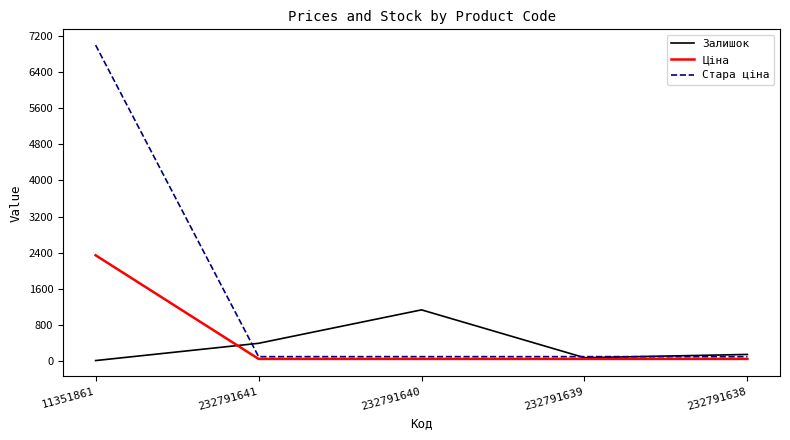

List the series in order of their peak value, highest first.

Стара ціна, Ціна, Залишок